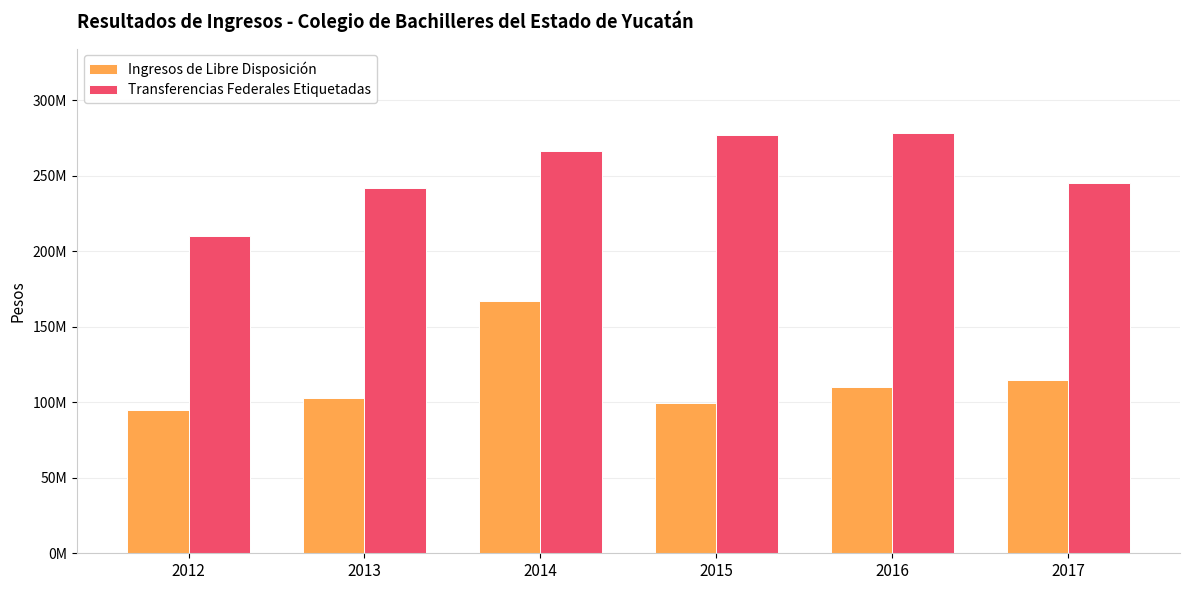

What is the difference between the maximum and minimum values in the Ingresos de Libre Disposición series?

72017136.5